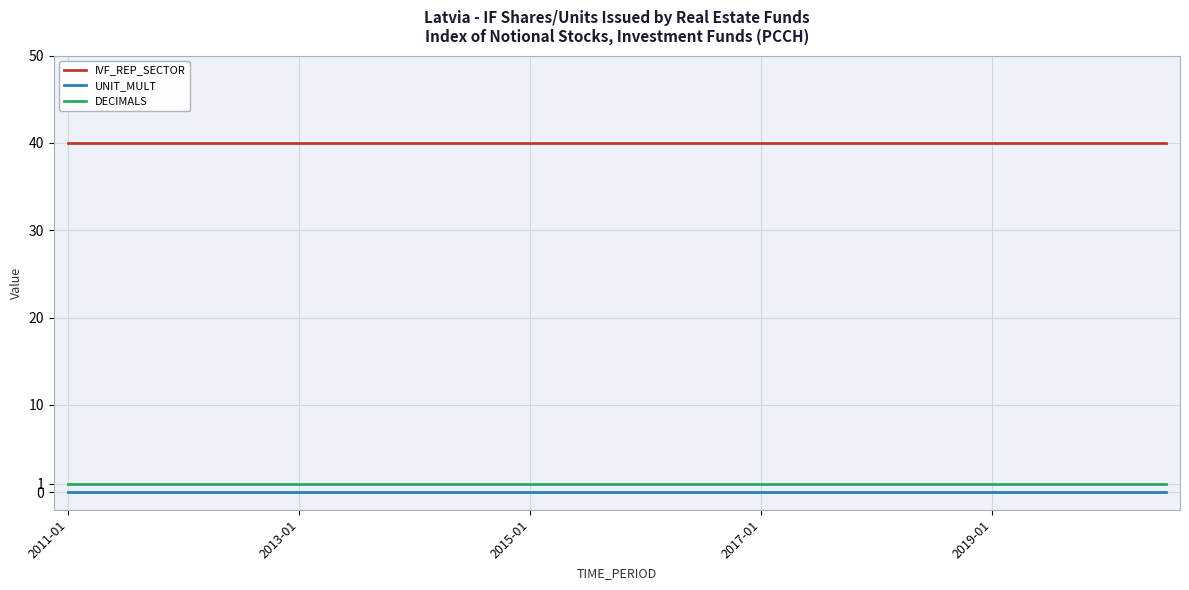

Which series has the largest total across all categories?

IVF_REP_SECTOR